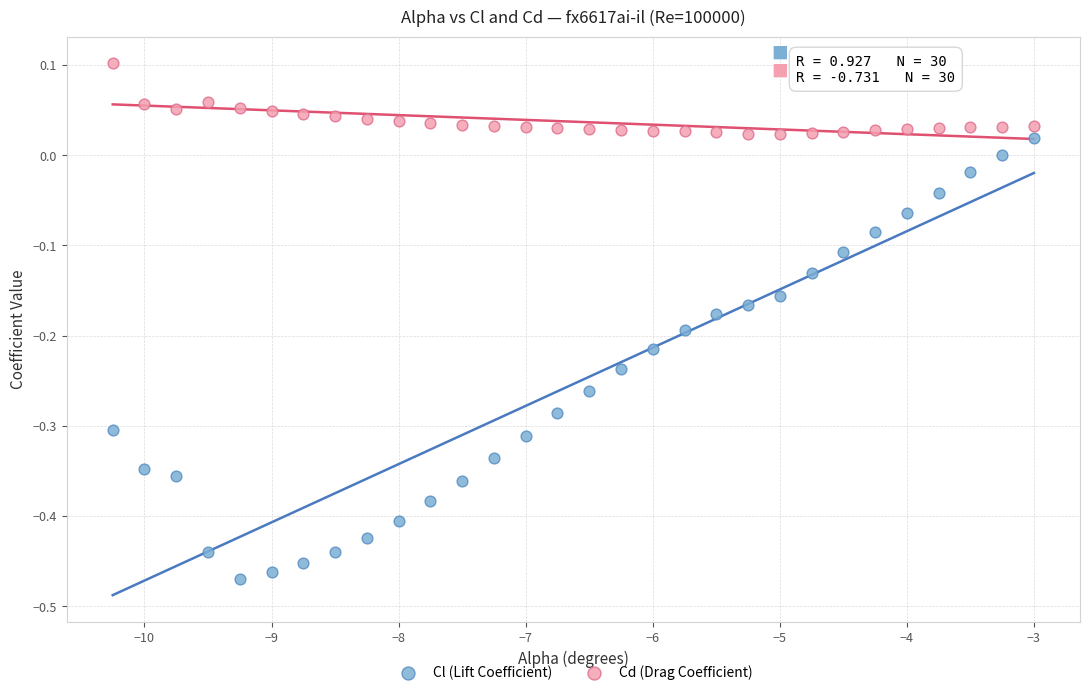

Which series has the largest Y range (max minus min)?

Cl (Lift Coefficient)